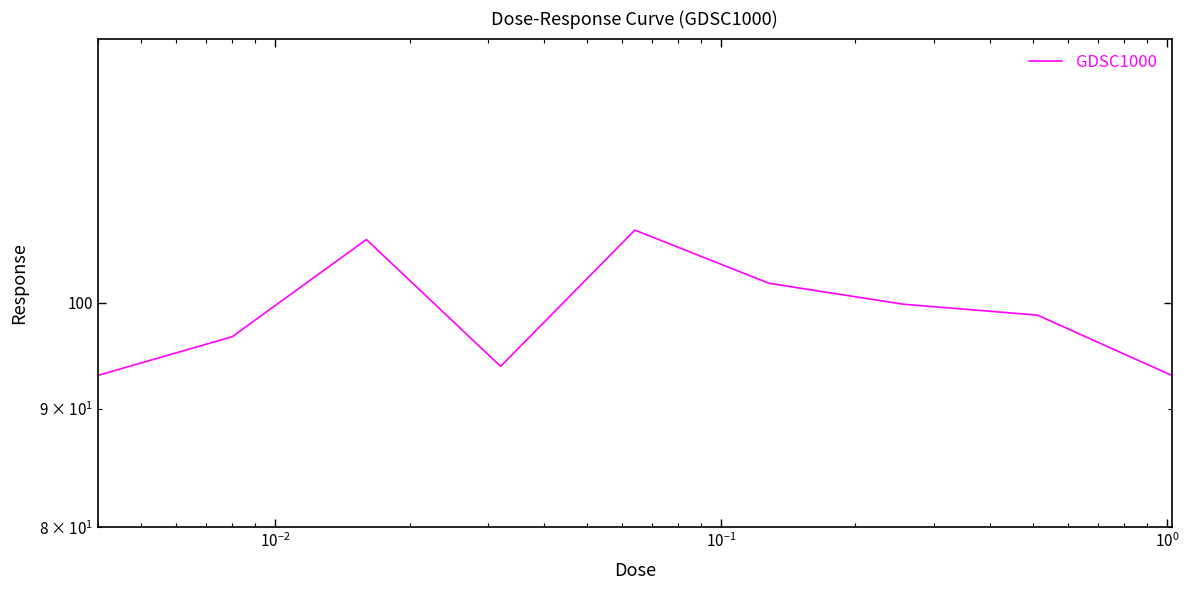

How many data points does each series have?

9